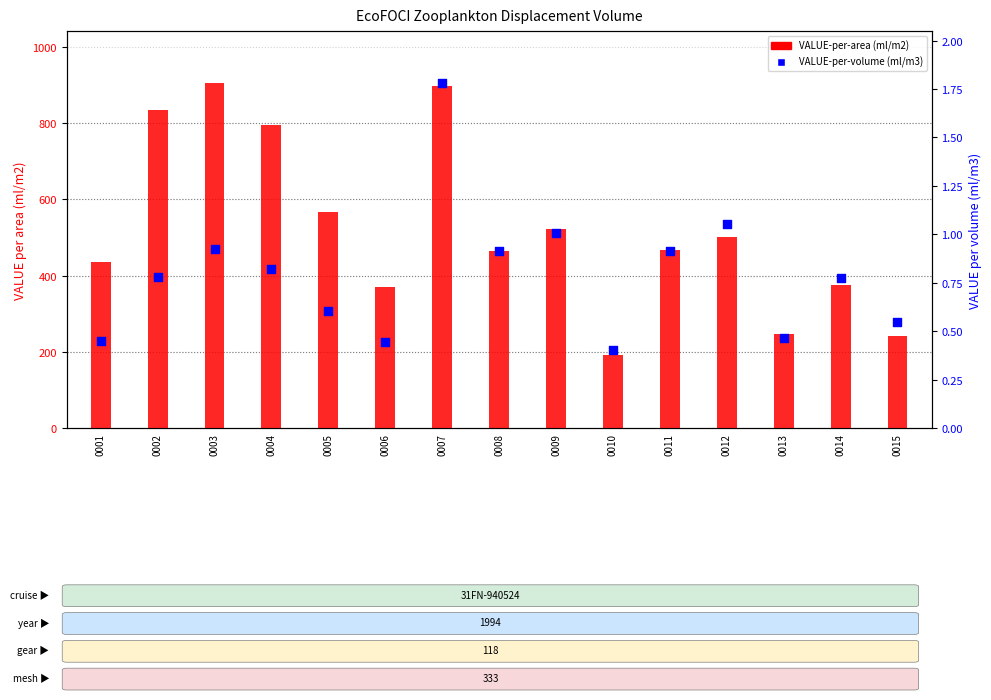

Is the value of VALUE-per-area (ml/m2) at 0011 greater than the value of VALUE-per-volume (ml/m3) at 0005?

Yes